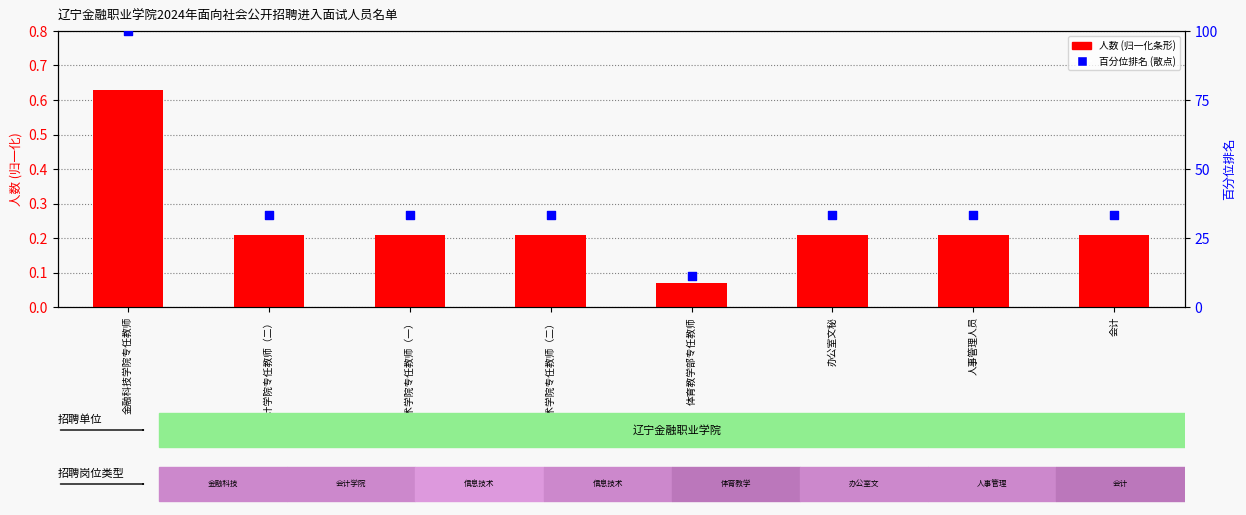

Is the value of 百分位排名 at 金融科技学院专任教师 greater than the value of 人数 (归一化) at 信息技术学院专任教师（一）?

Yes